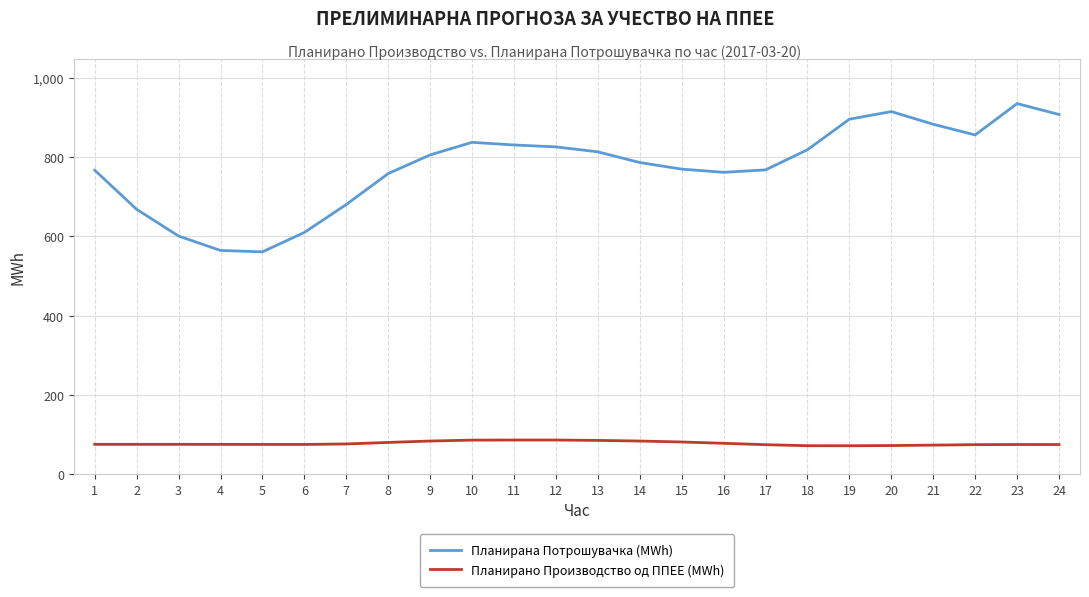

What is the difference between the highest and lowest values at 11?

745.2